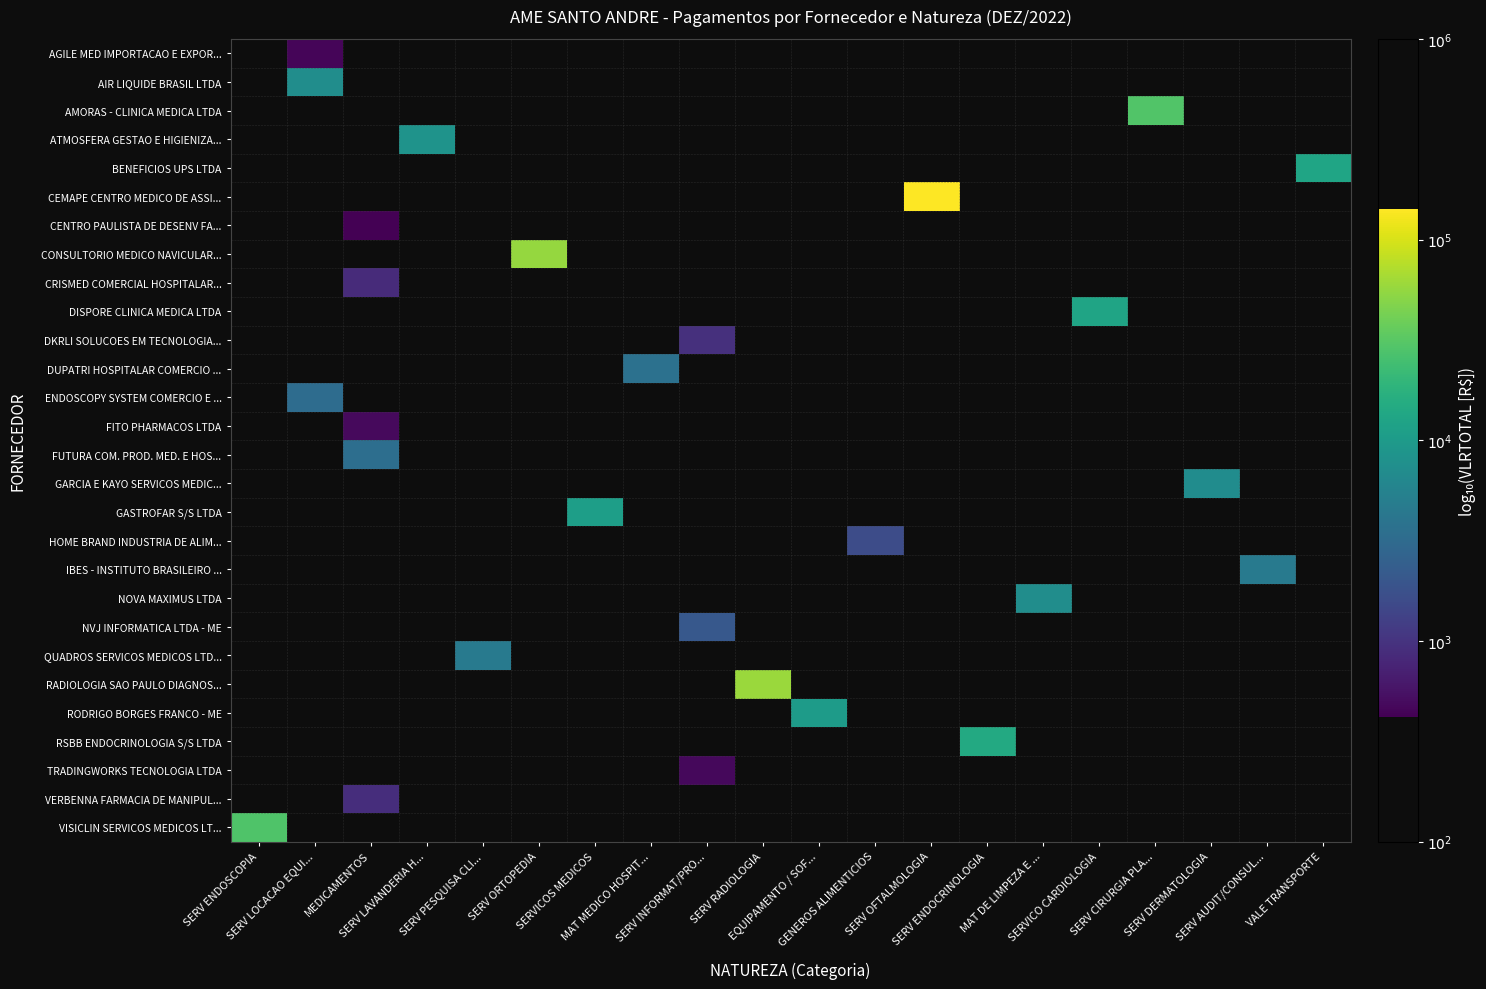

Which has a higher value, SERV INFORMAT/PRO... or SERV PESQUISA CLI...?

SERV PESQUISA CLI...